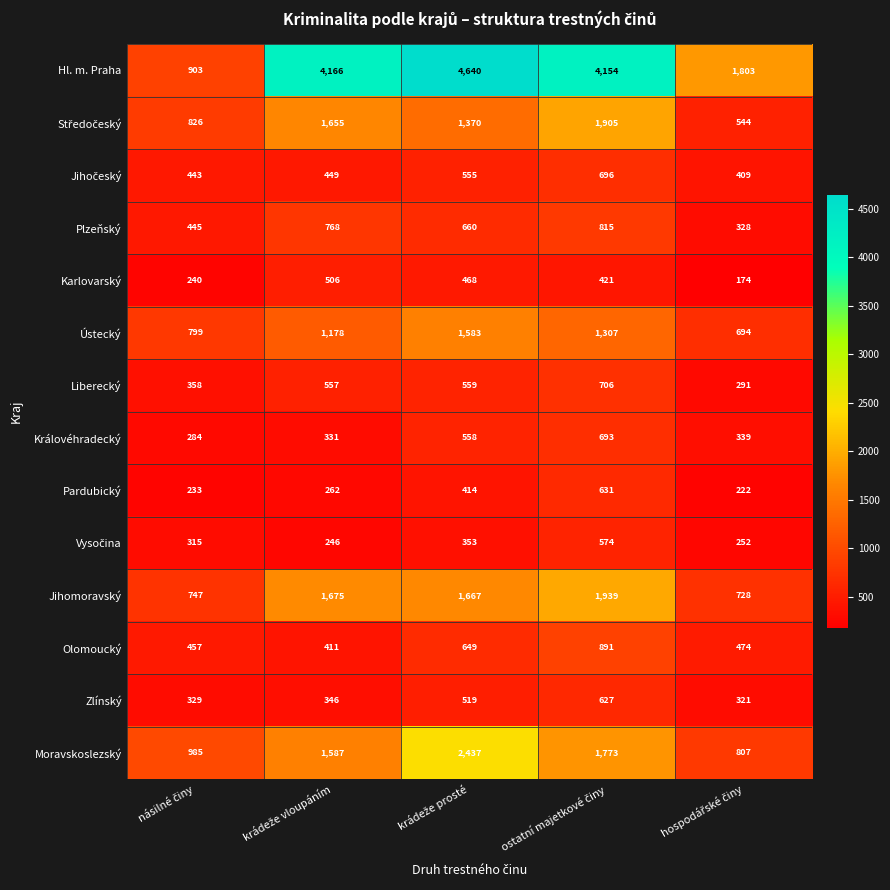

What is the difference between the second highest and second lowest values in the Pardubický series?

181